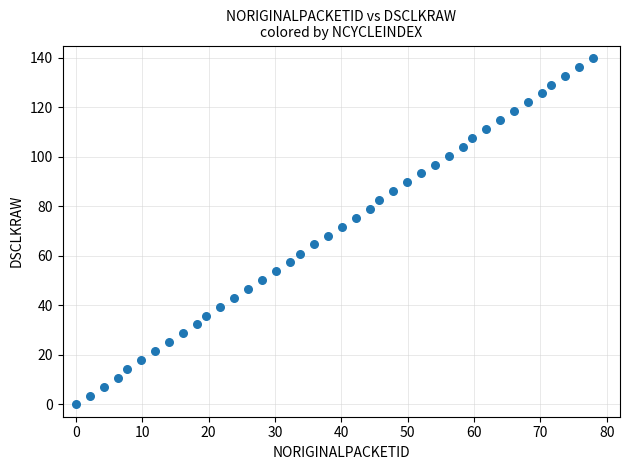

What is the range of X values (max minus min)?

78.0